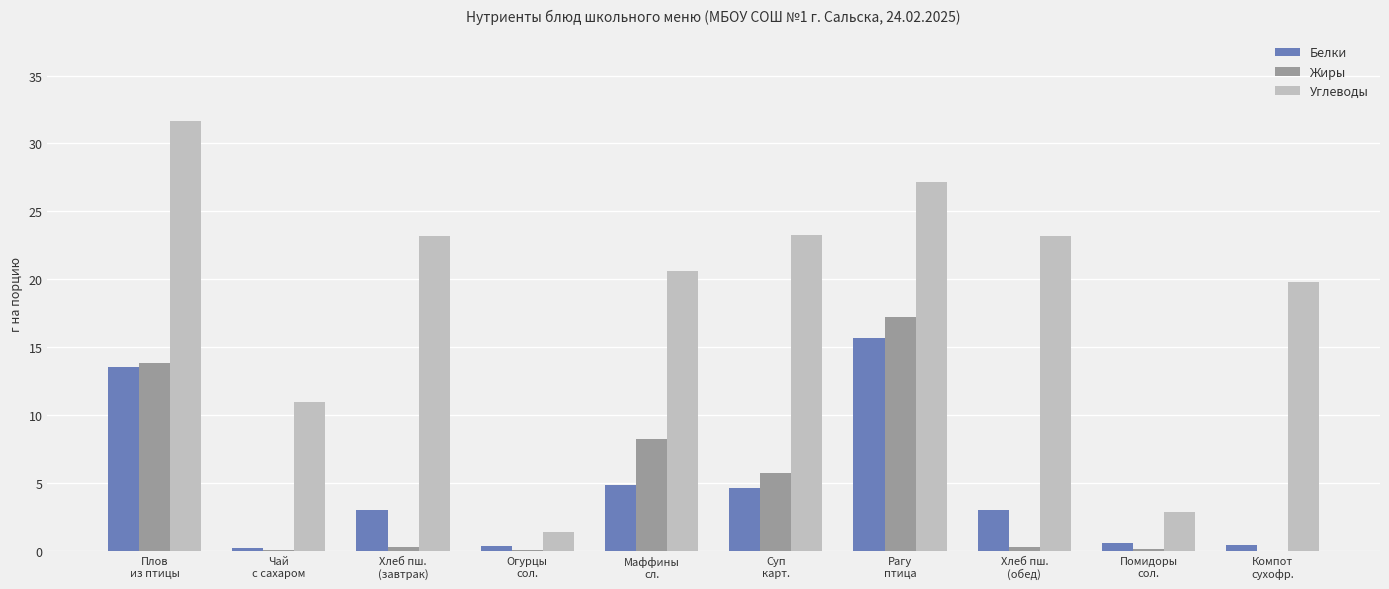

Which series has the largest total across all categories?

Углеводы